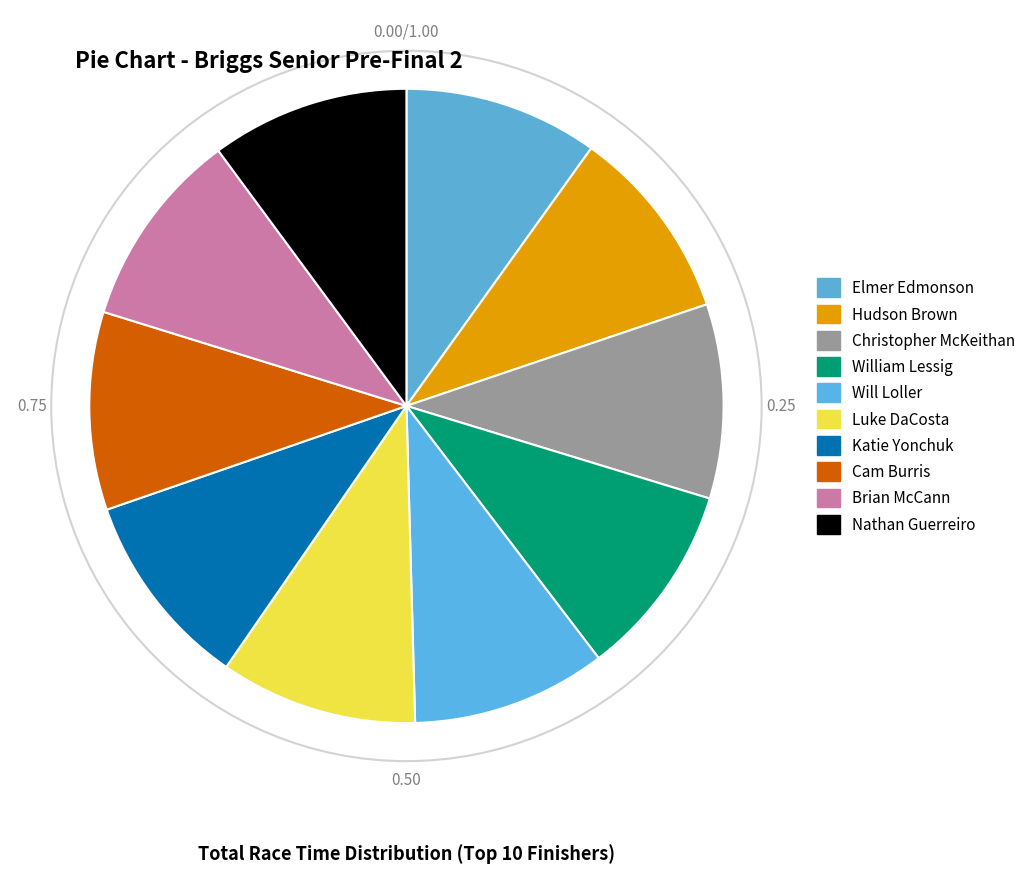

What is the ratio of the value at Christopher McKeithan to the value at Brian McCann?

1.0